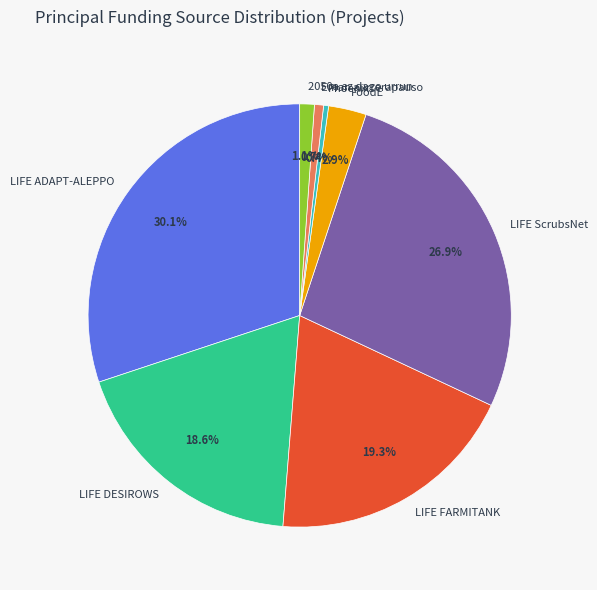

True or false: 2050a ez dago urrun accounts for 6% of the total.

False